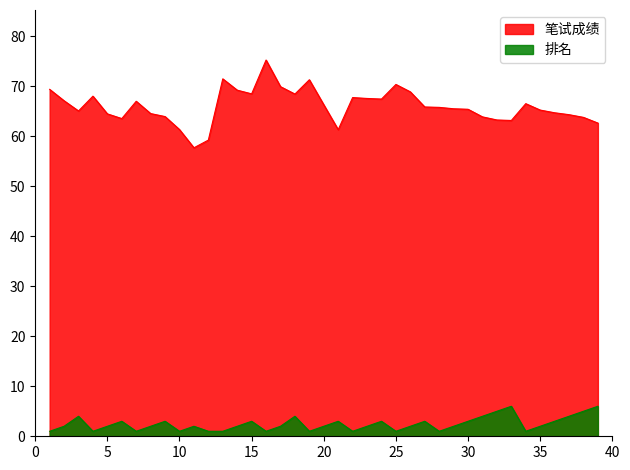

At which category is the sum across all series the highest?

16